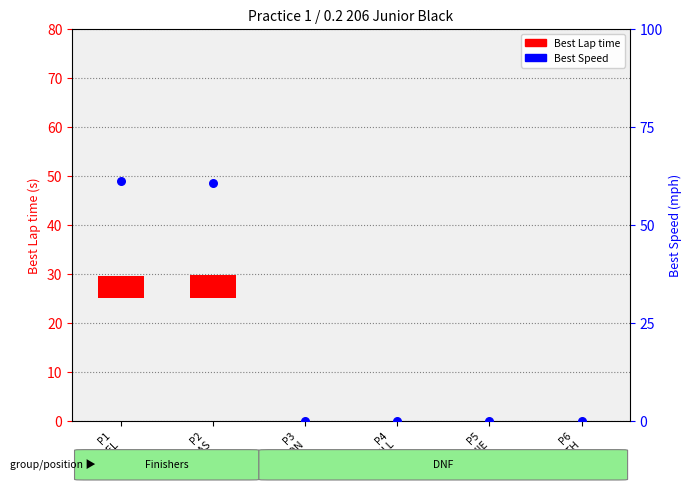

Which series reaches the maximum Y coordinate?

Best Speed